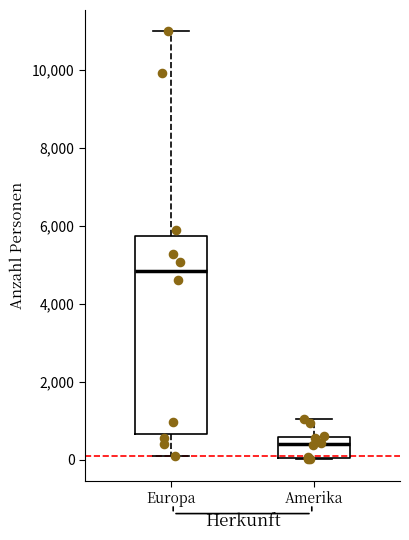

Reading left to right, transcribe this box plot: for each box, give where its median line is, the range the box spans, and where its two whiskers end, as read against the y-axis. The values are not printed on the chart, so give them approximately, as read against the axis.

Europa: median 4800, box 600 to 5800, whiskers 200 to 11000
Amerika: median 400, box 0 to 600, whiskers 0 to 1000